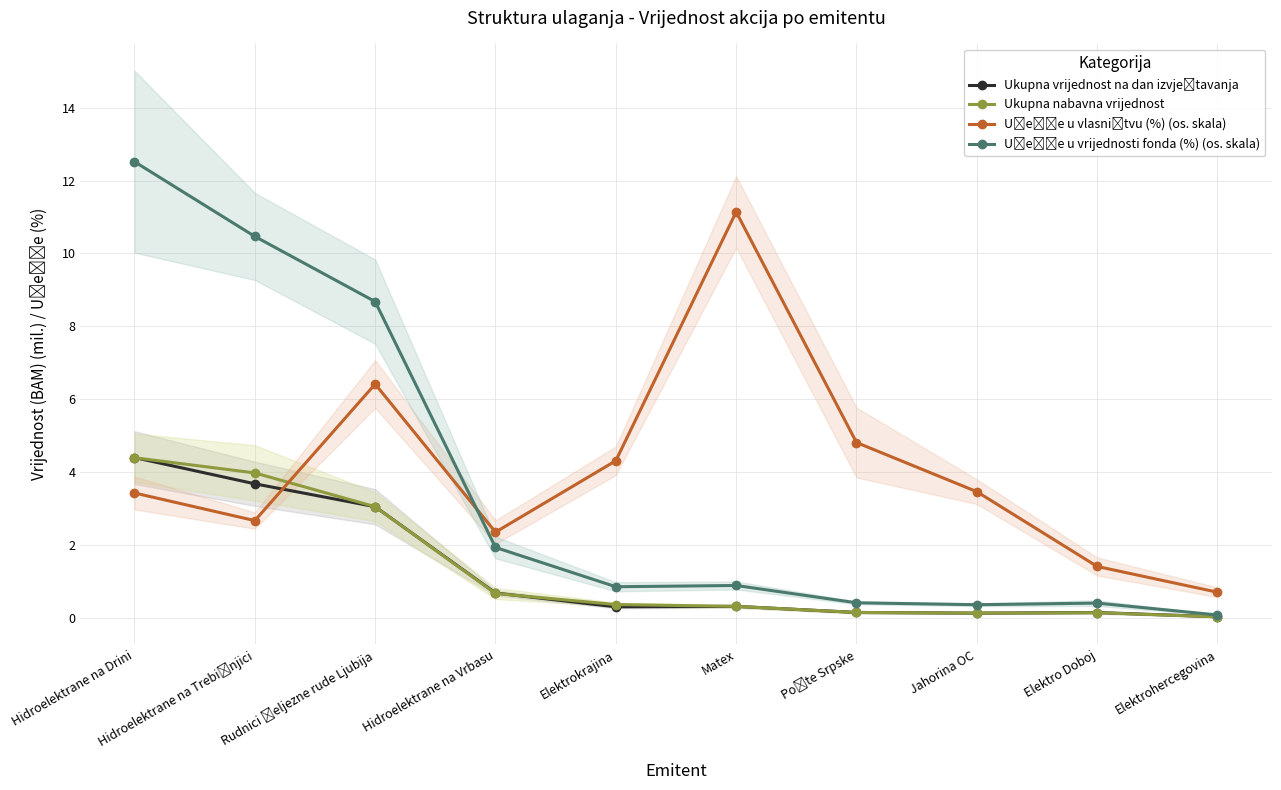

At which category is the sum across all series the highest?

Hidroelektrane na Drini